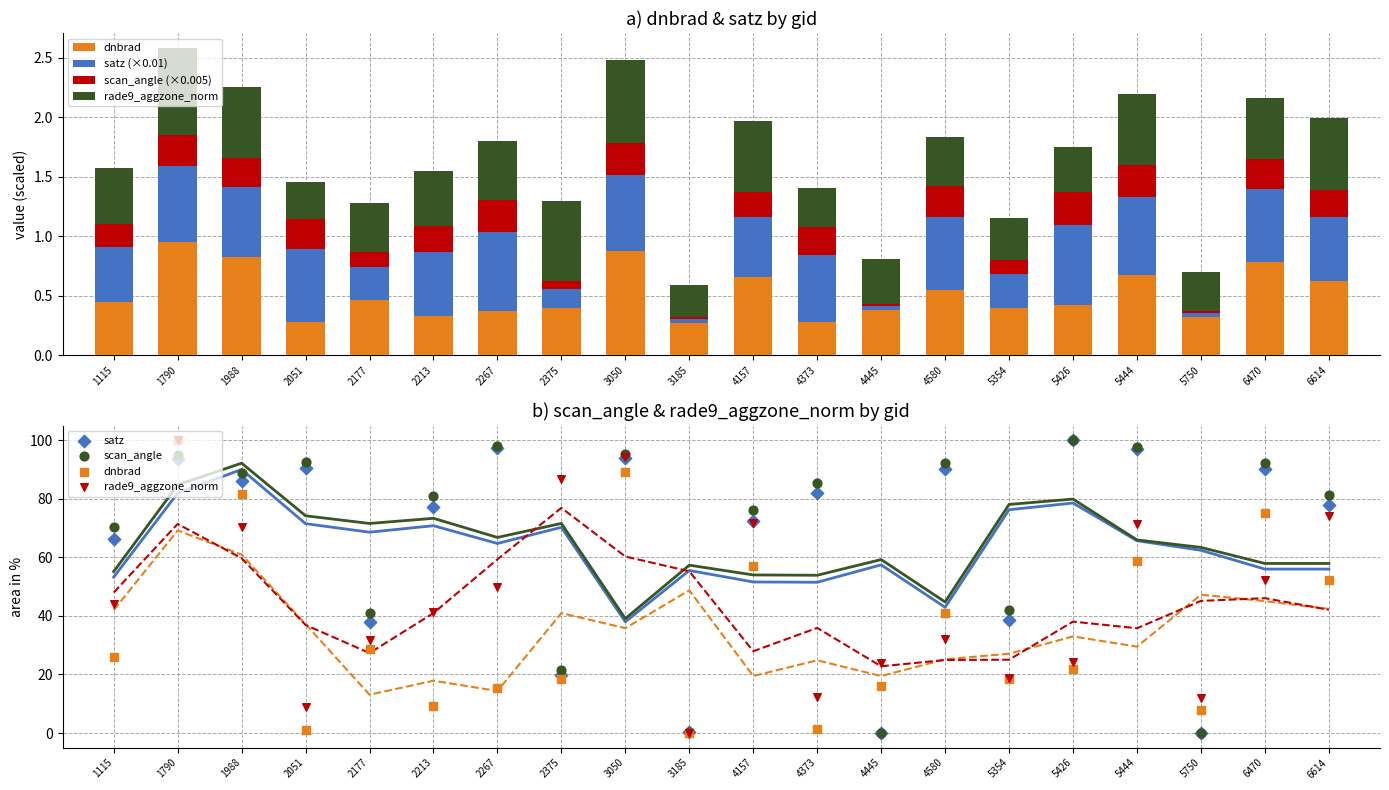

What is the total value across all series at 1790?

389.3